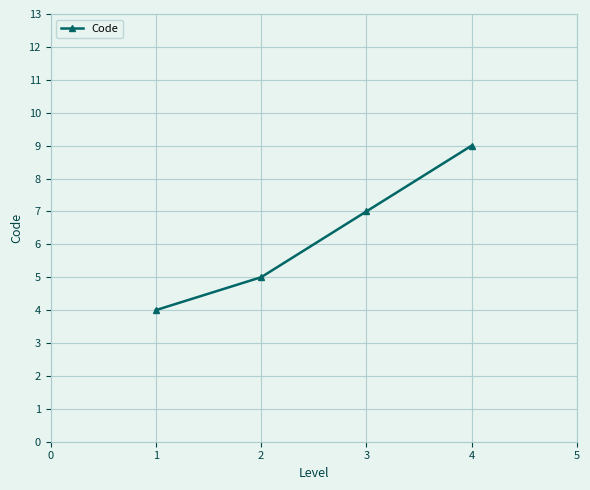

Rank the categories by value from lowest to highest.

1, 2, 3, 4